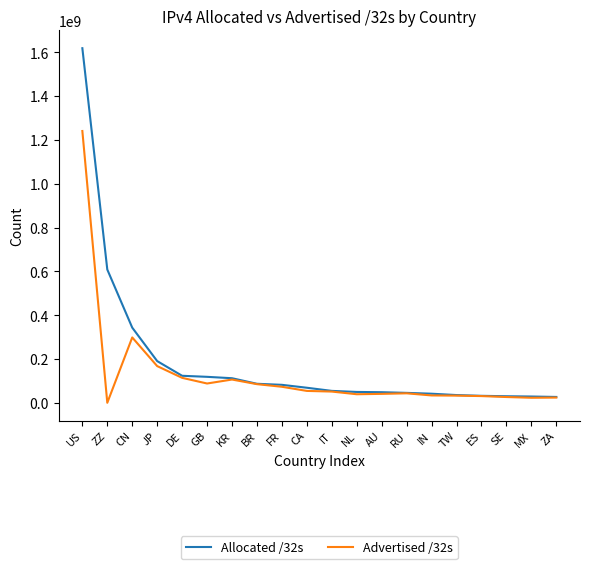

Rank the series by their maximum value, from highest to lowest.

Allocated /32s, Advertised /32s